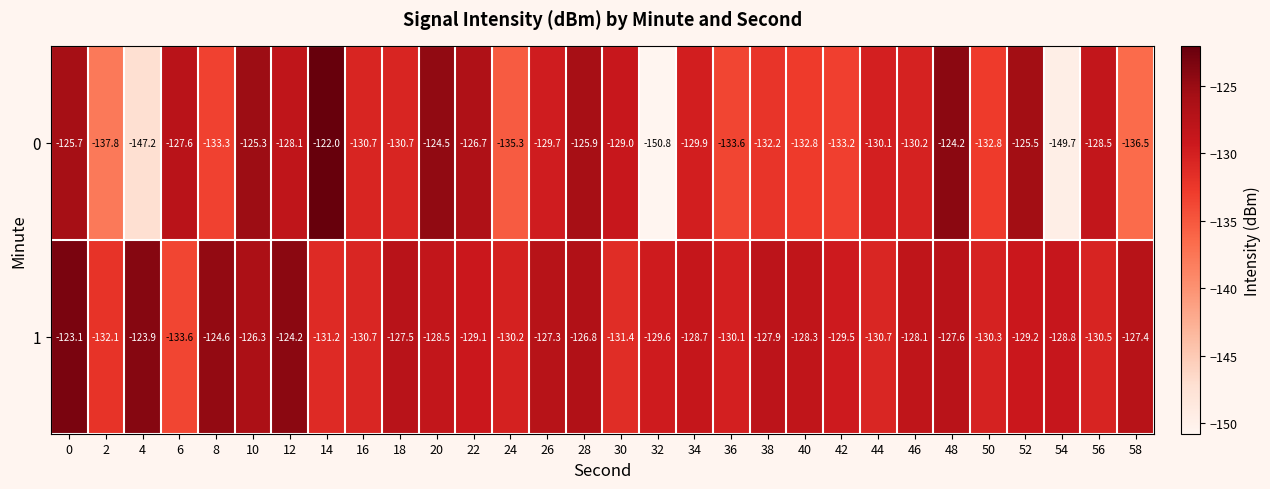

What is the smallest value displayed?

-150.8